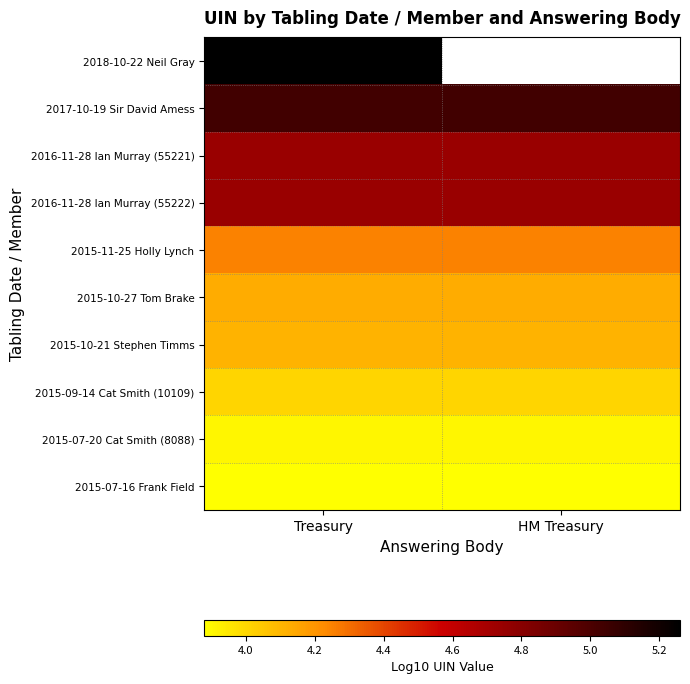

List the labels in order of 2015-11-25 Holly Lynch value, largest first.

Treasury, HM Treasury